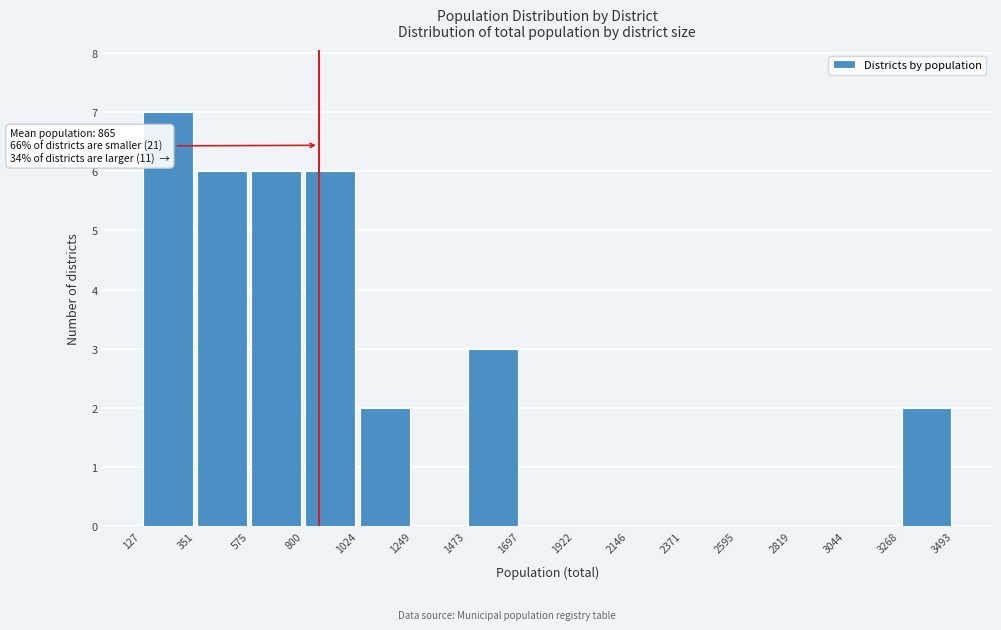

Over which range of the x-axis is the bar tallest?

127 to 351